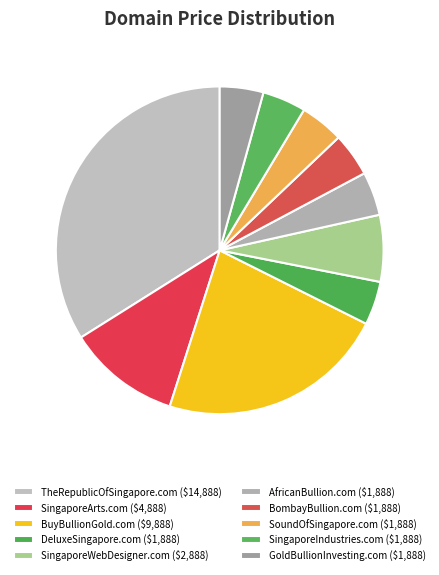

How many segments does this pie chart have?

10